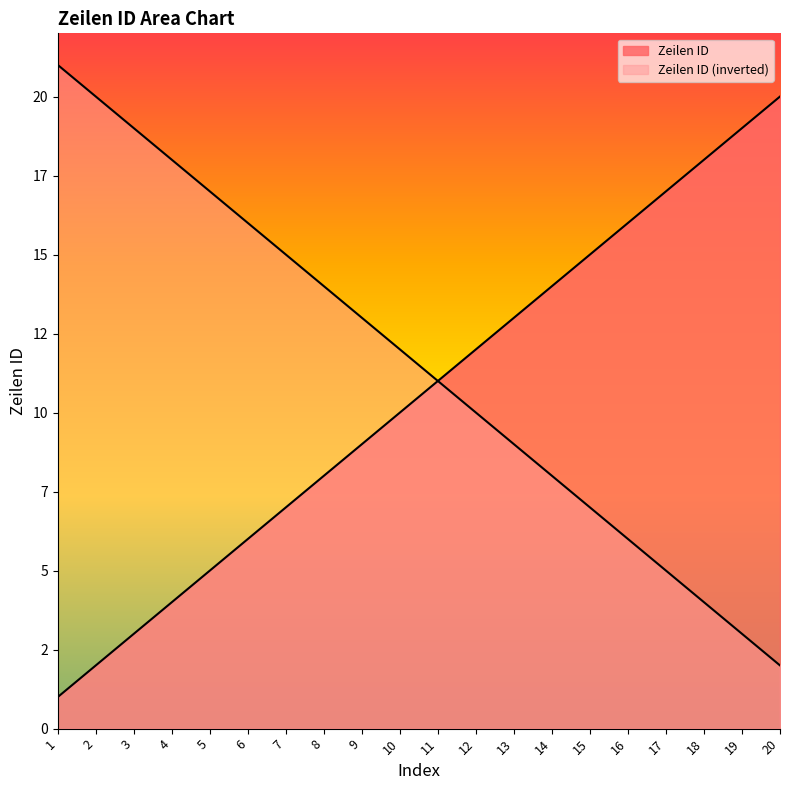

The value at 1 is 1. True or false?

True